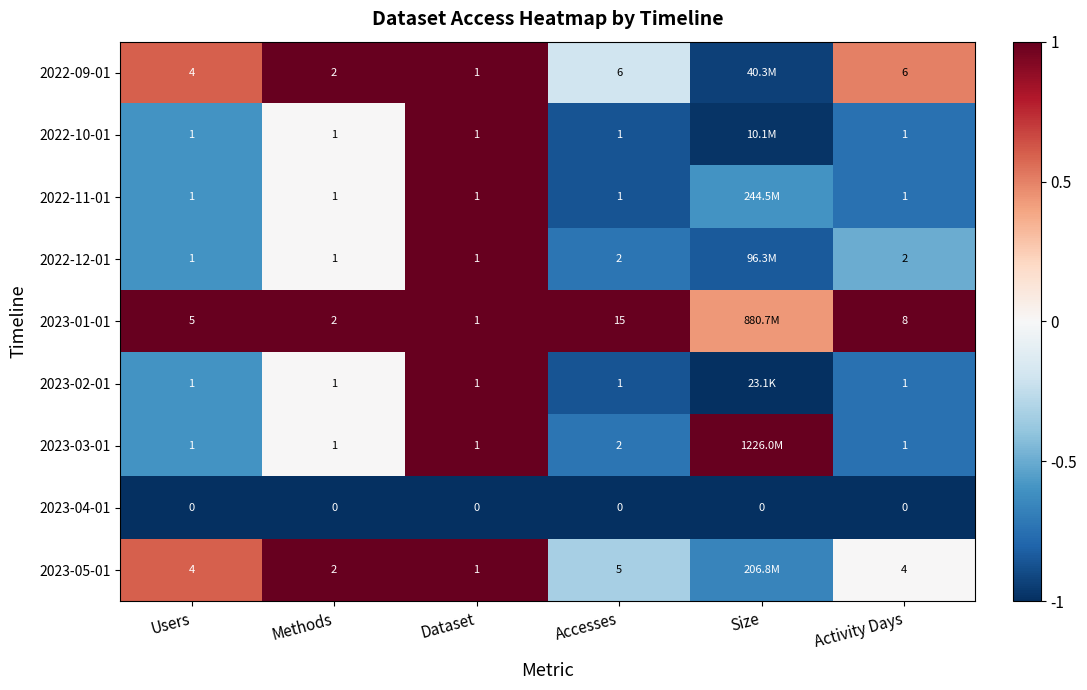

At how many categories does at least one series exceed 0?

6